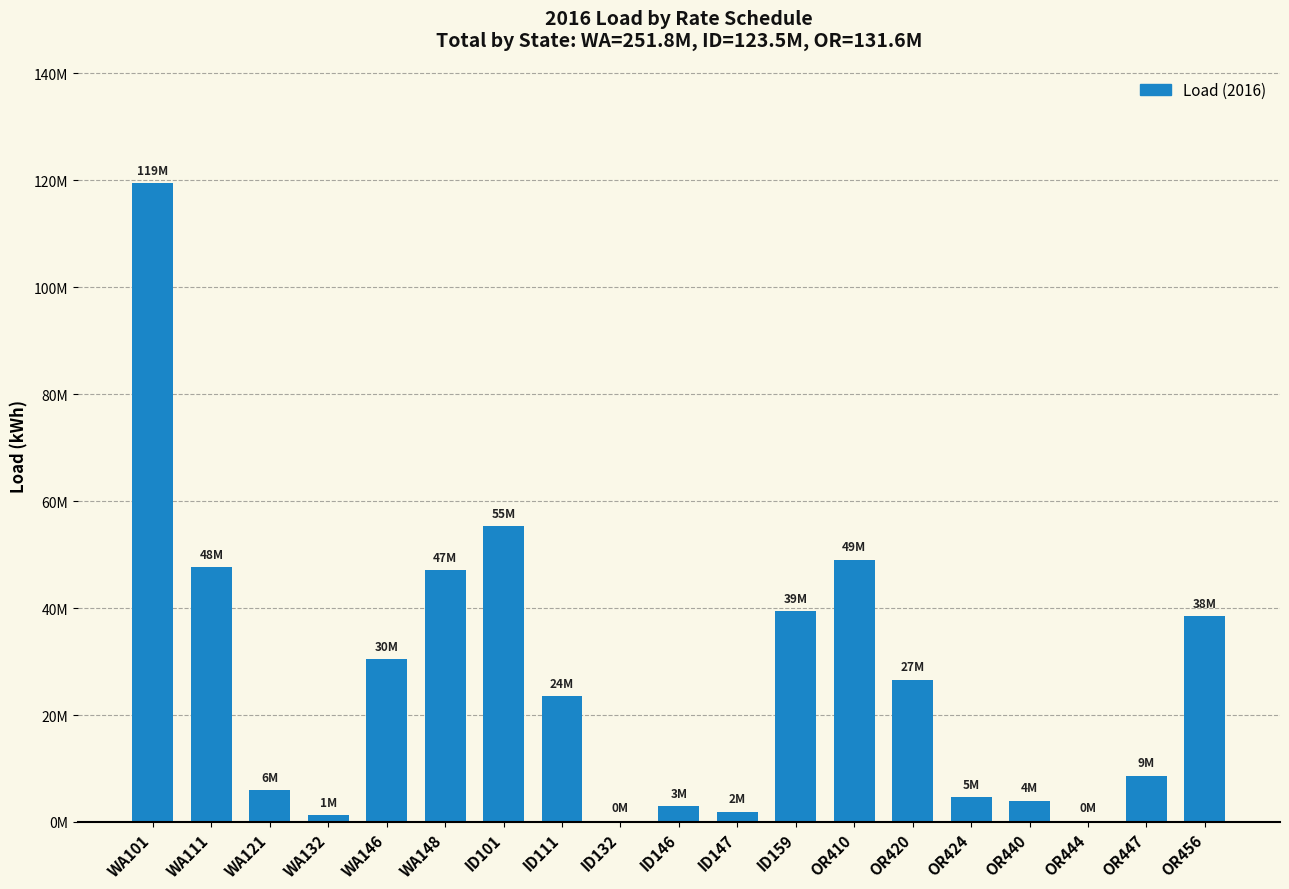

Between OR440 and ID101, which is larger?

ID101